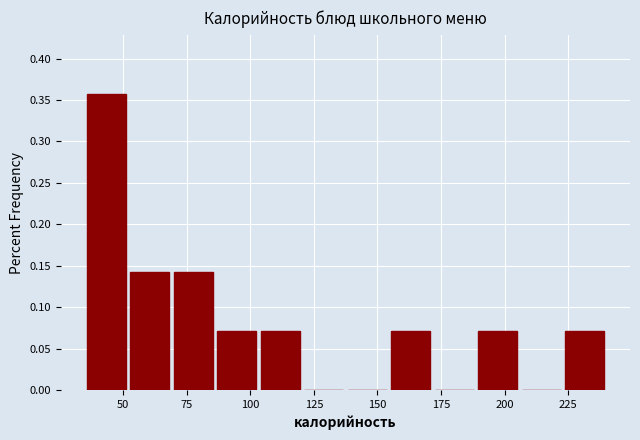

Read against the x-axis, roughly where is the centre of the tallest bar?

45